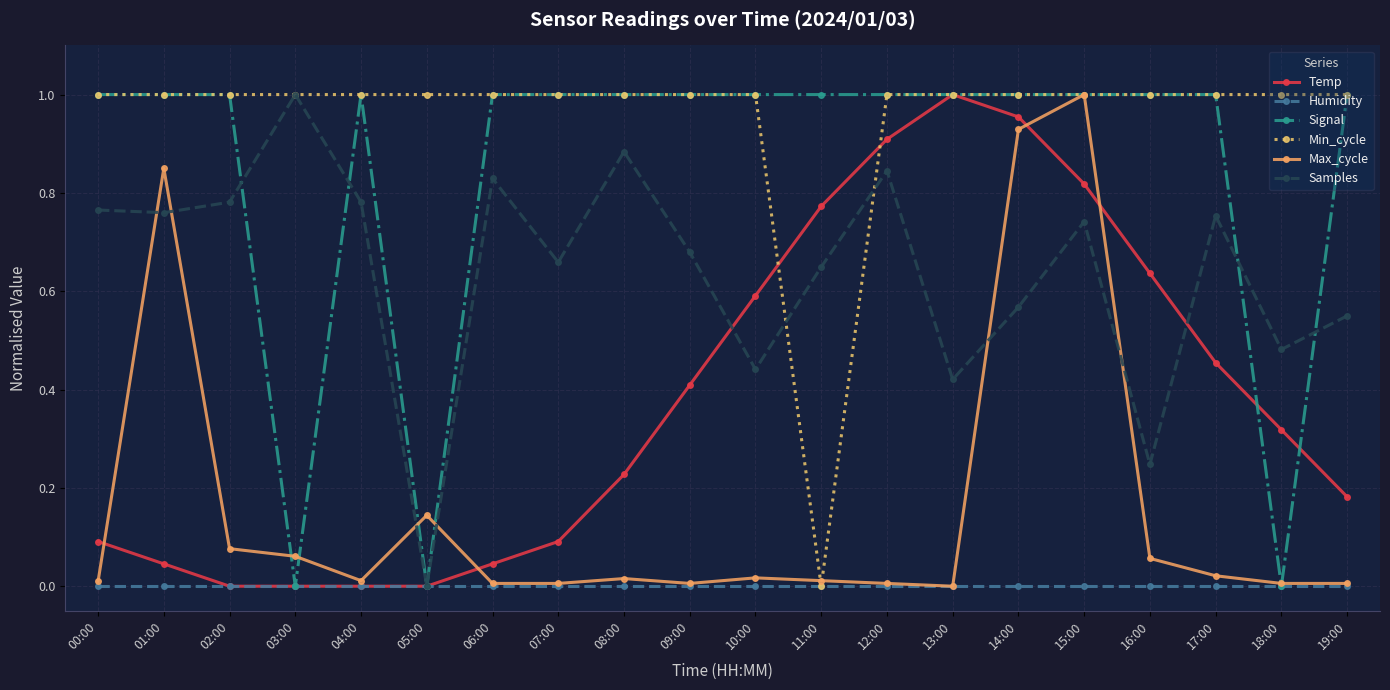

What is the label of the 7th point from the right?

13:00